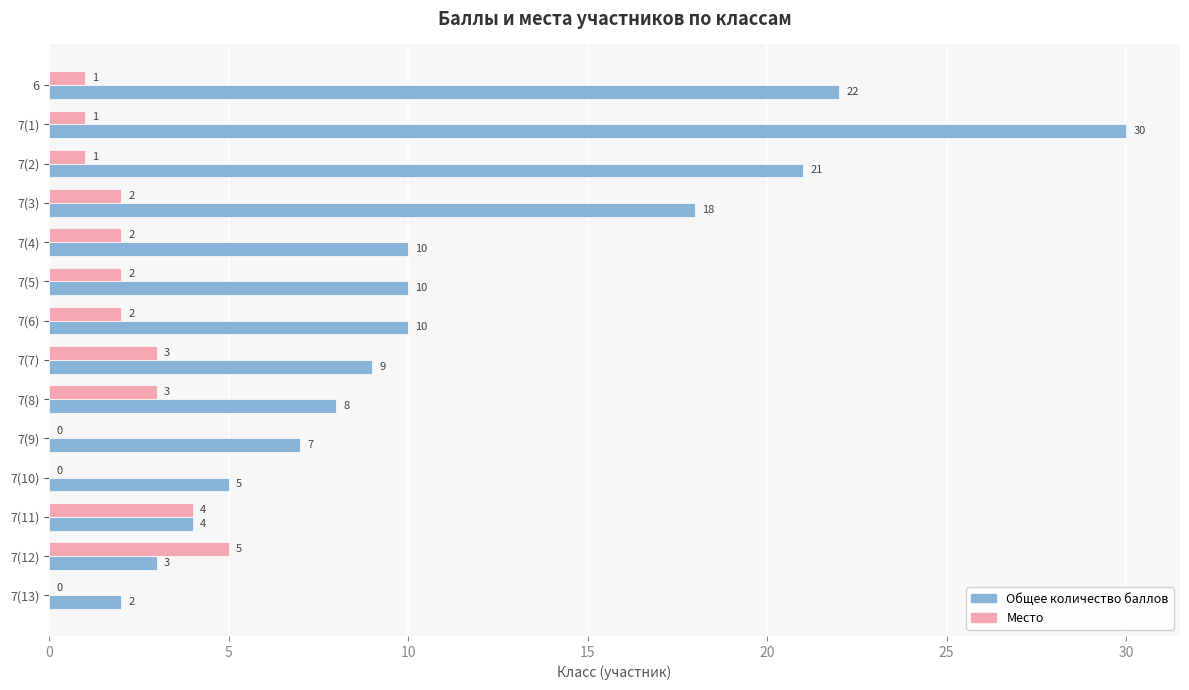

The value of Место at 7(6) is 2. True or false?

True